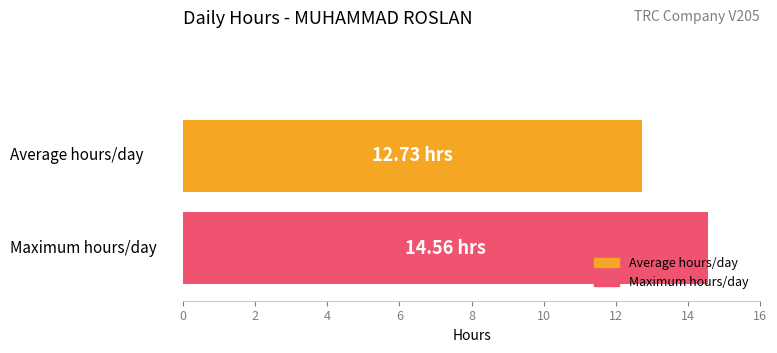

What are all the series names shown in the legend?

Average hours/day, Maximum hours/day